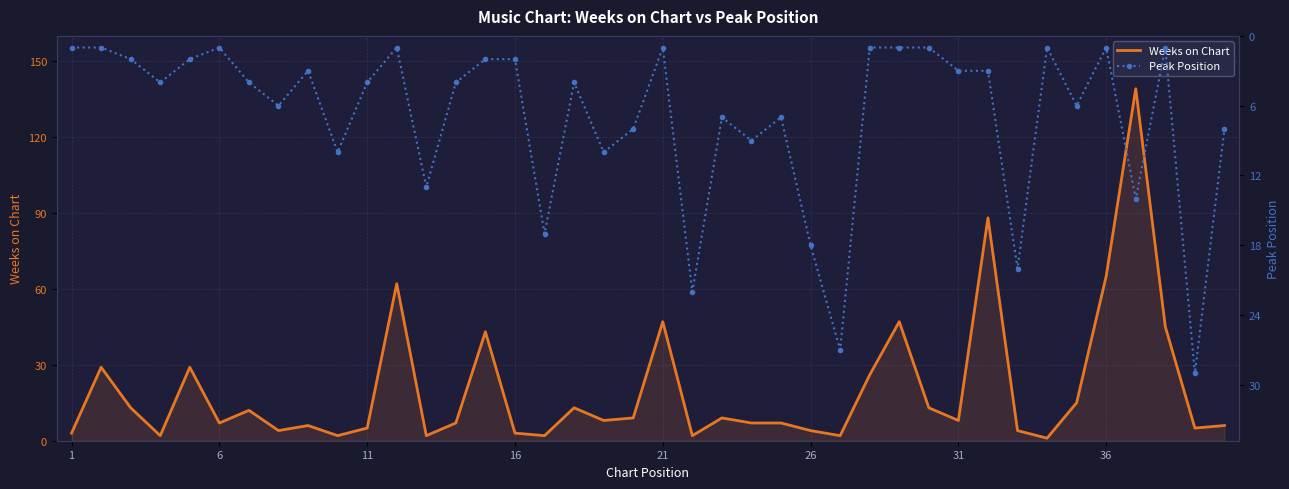

At which label is Weeks on Chart closest to 70?

36